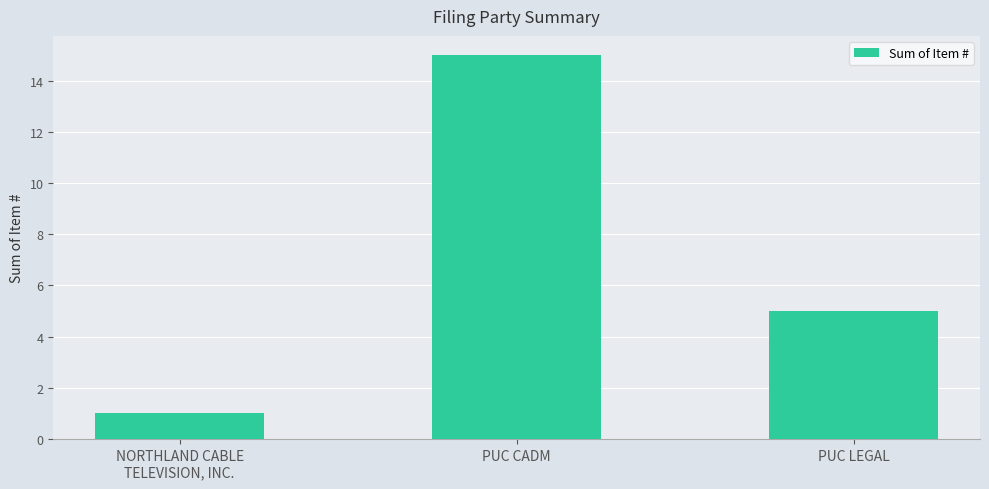

The chart shows a value of 3 at PUC CADM. True or false?

False